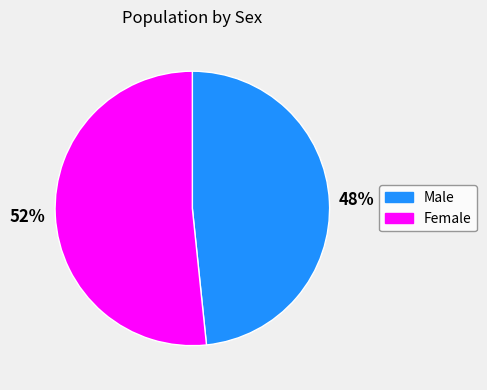

To the nearest percent, what is the average slice percentage?

50%